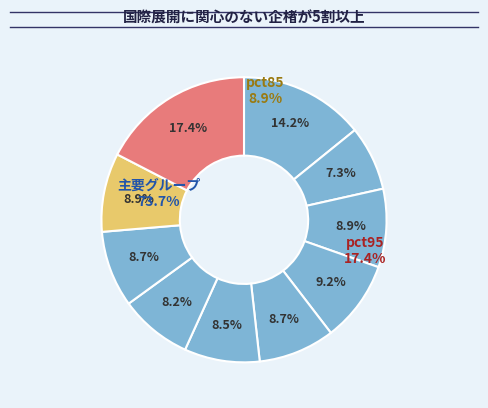

Does pct95 account for over 50% of the chart?

No